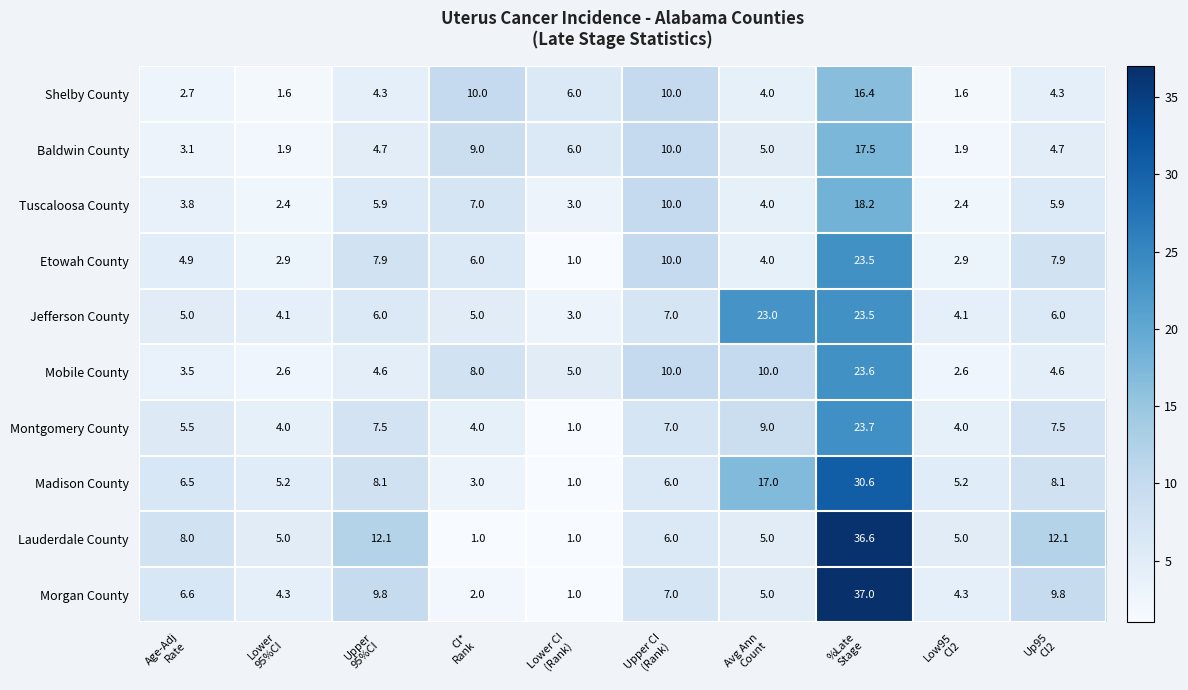

Which series has the largest range (max minus min)?

Morgan County